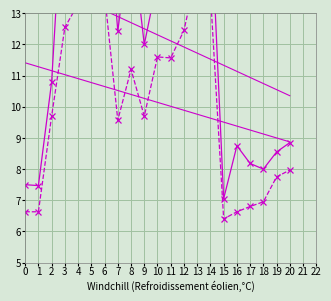

True or false: SDS_P1 trend and SDS_P1 cross at least once.

True